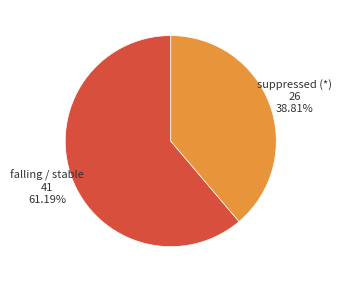

Which slice represents more than half of the pie?

falling / stable